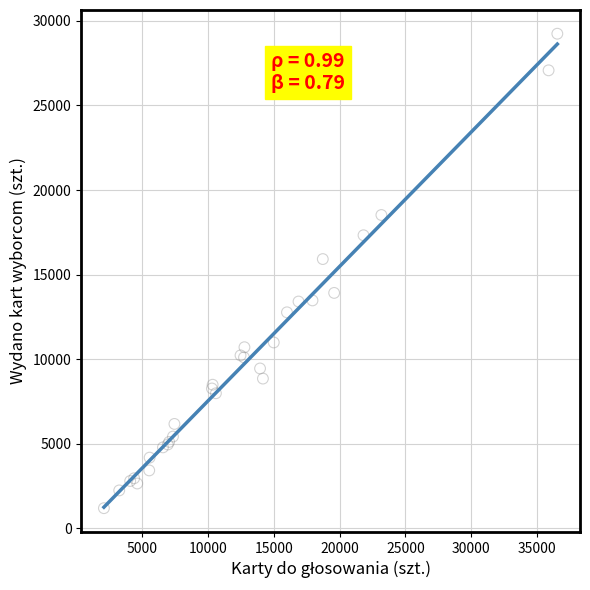

What Y value in the scatter plot is closest to 15216?

15918